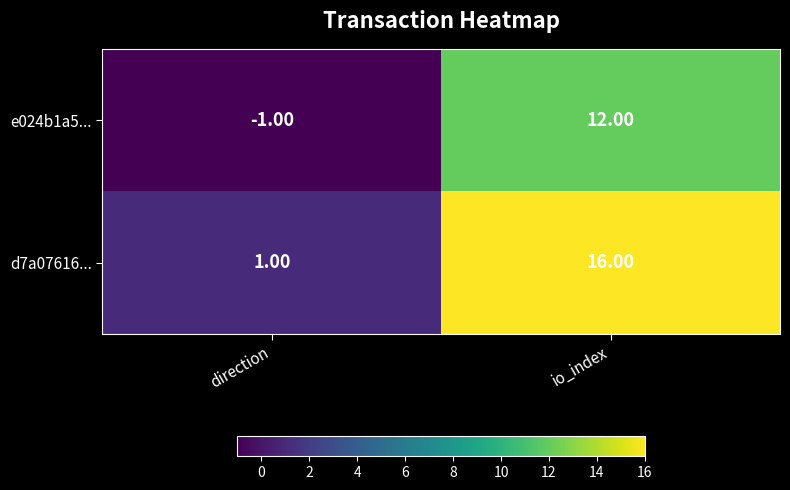

At which label does e024b1a5... reach its minimum?

direction